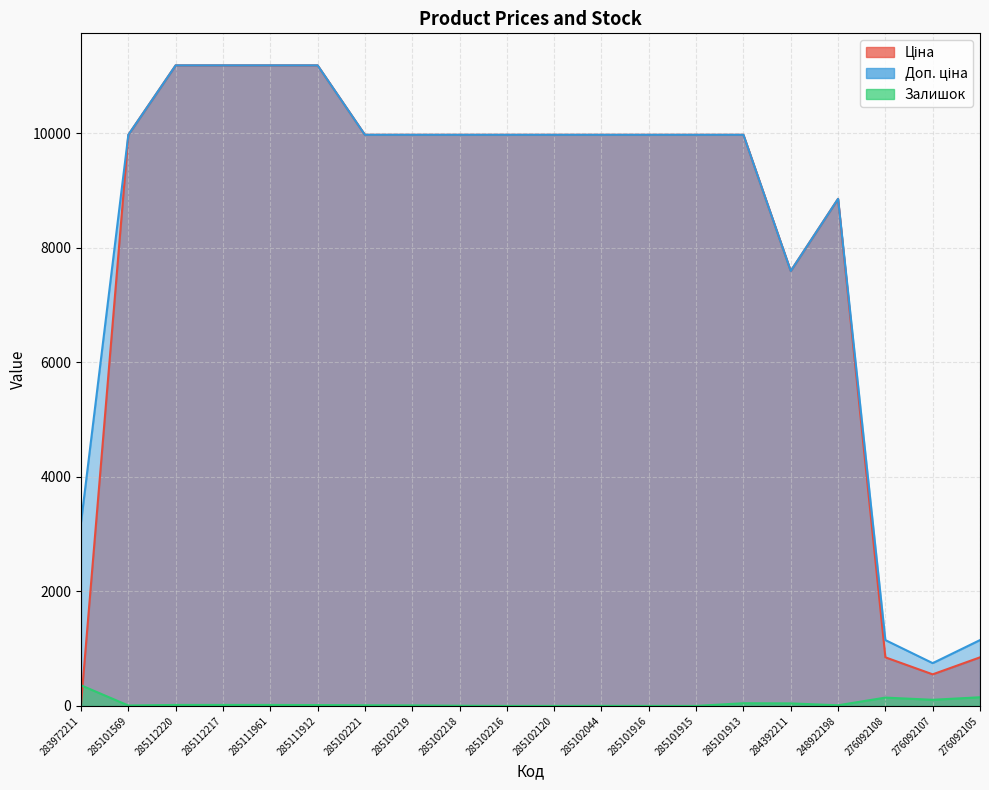

What position from the left is 276092107?

19